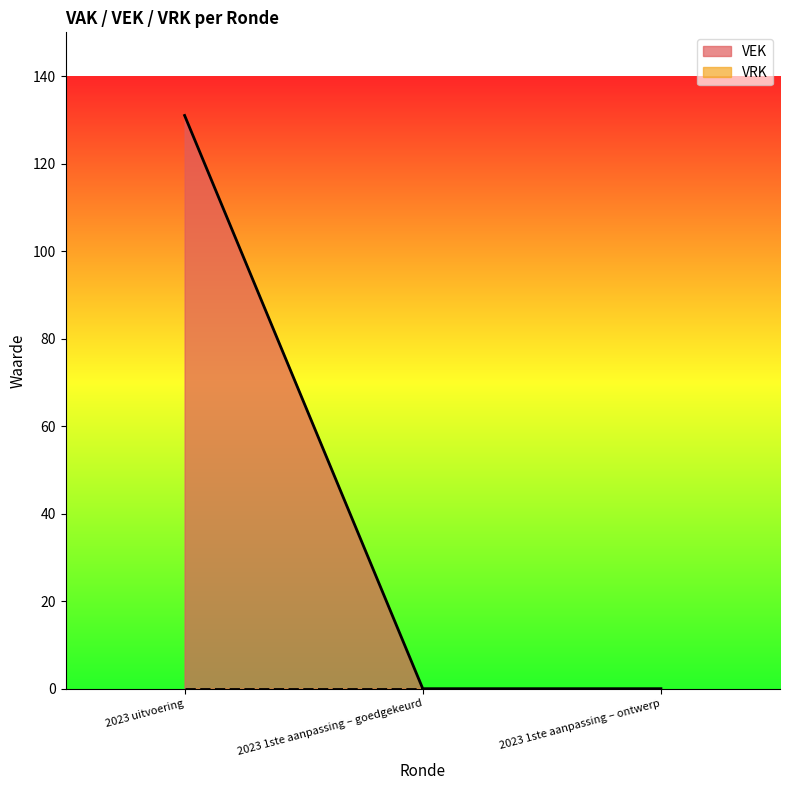

The value at 2023 1ste aanpassing – goedgekeurd is 0. True or false?

True